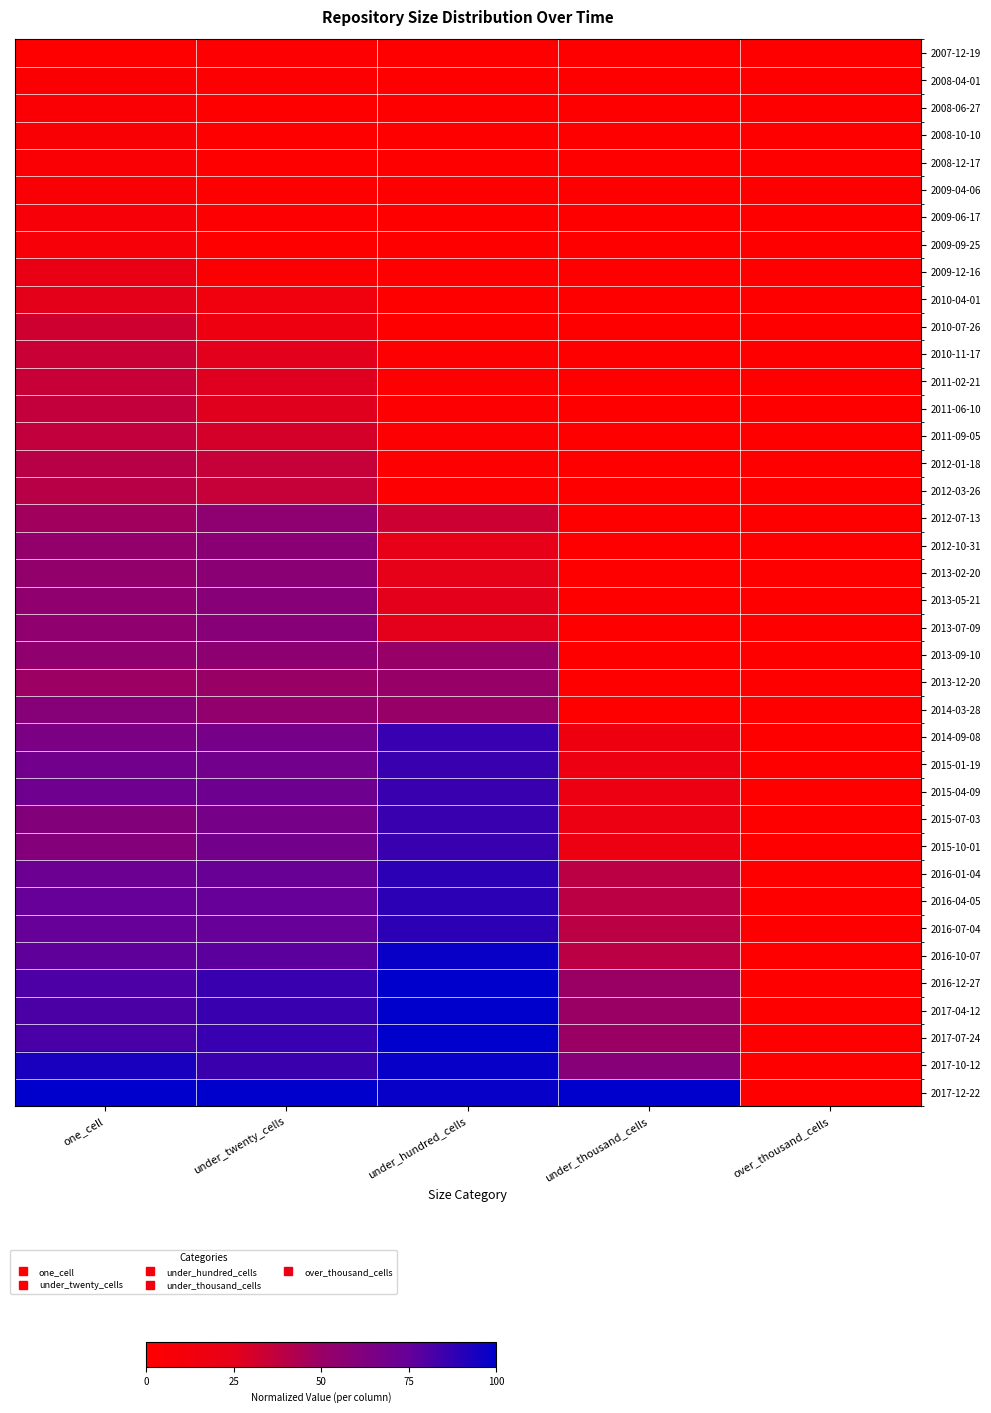

At which category is the sum across all series the highest?

one_cell